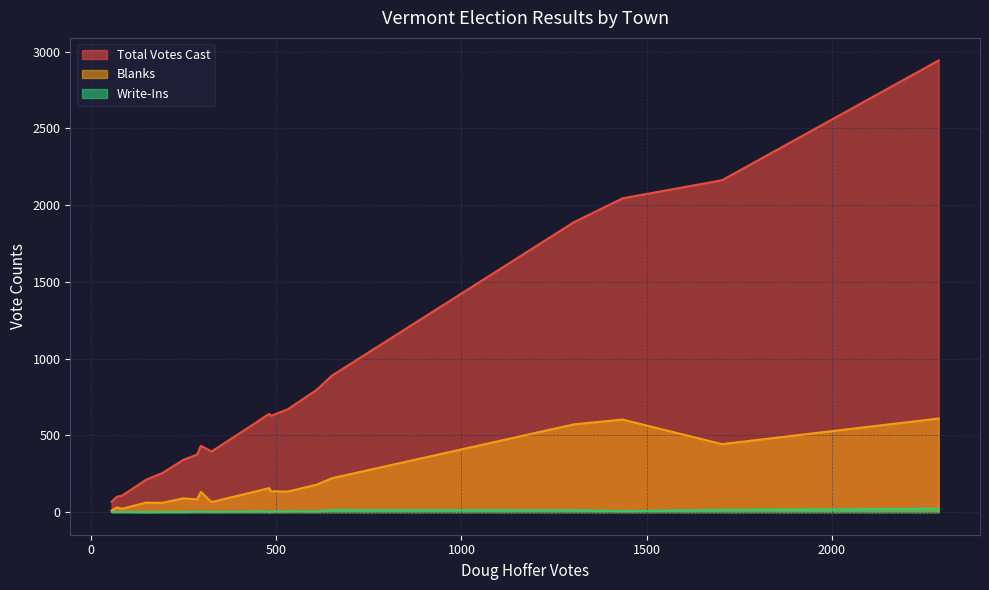

What is the highest value of the Write-Ins series?

22